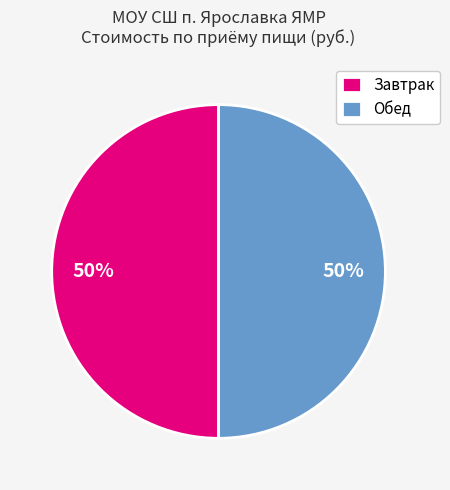

To the nearest percent, what portion does Обед represent?

50%